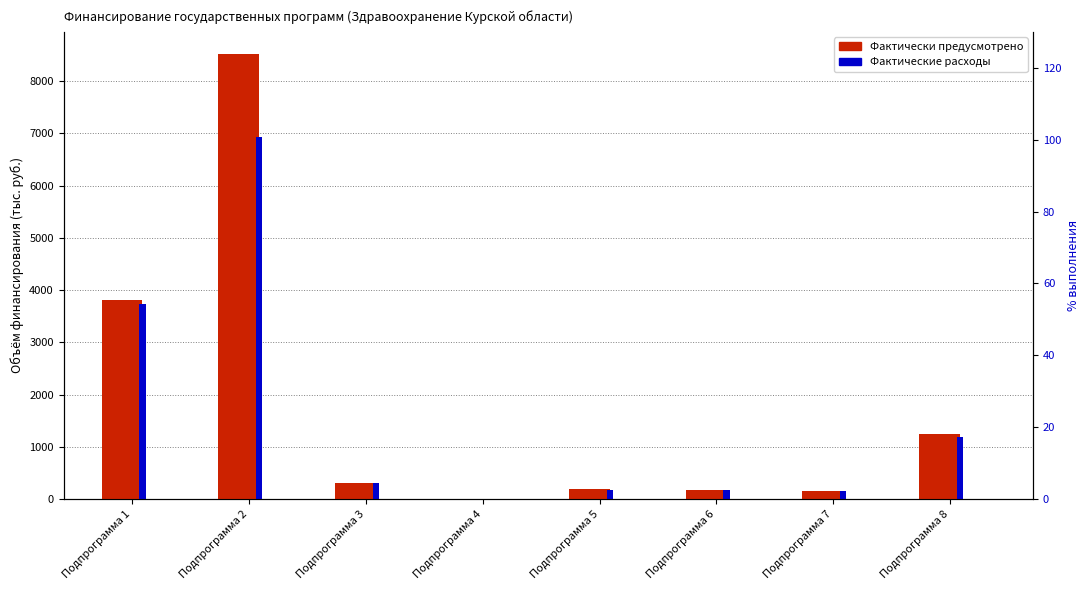

Reading left to right, extract all data points from this chart.

Фактически предусмотрено: Подпрограмма 1=3816.3	Подпрограмма 2=8515.3	Подпрограмма 3=316.8	Подпрограмма 4=0.0	Подпрограмма 5=187.2	Подпрограмма 6=166.6	Подпрограмма 7=148.3	Подпрограмма 8=1251.3
Фактические расходы: Подпрограмма 1=3738.8	Подпрограмма 2=6933.2	Подпрограмма 3=316.5	Подпрограмма 4=0.0	Подпрограмма 5=180.3	Подпрограмма 6=164.9	Подпрограмма 7=148.1	Подпрограмма 8=1180.6